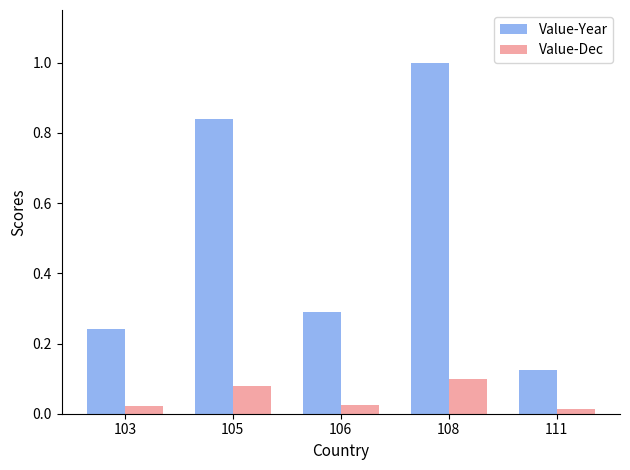

Rank the series by their average value, from highest to lowest.

Value-Year, Value-Dec